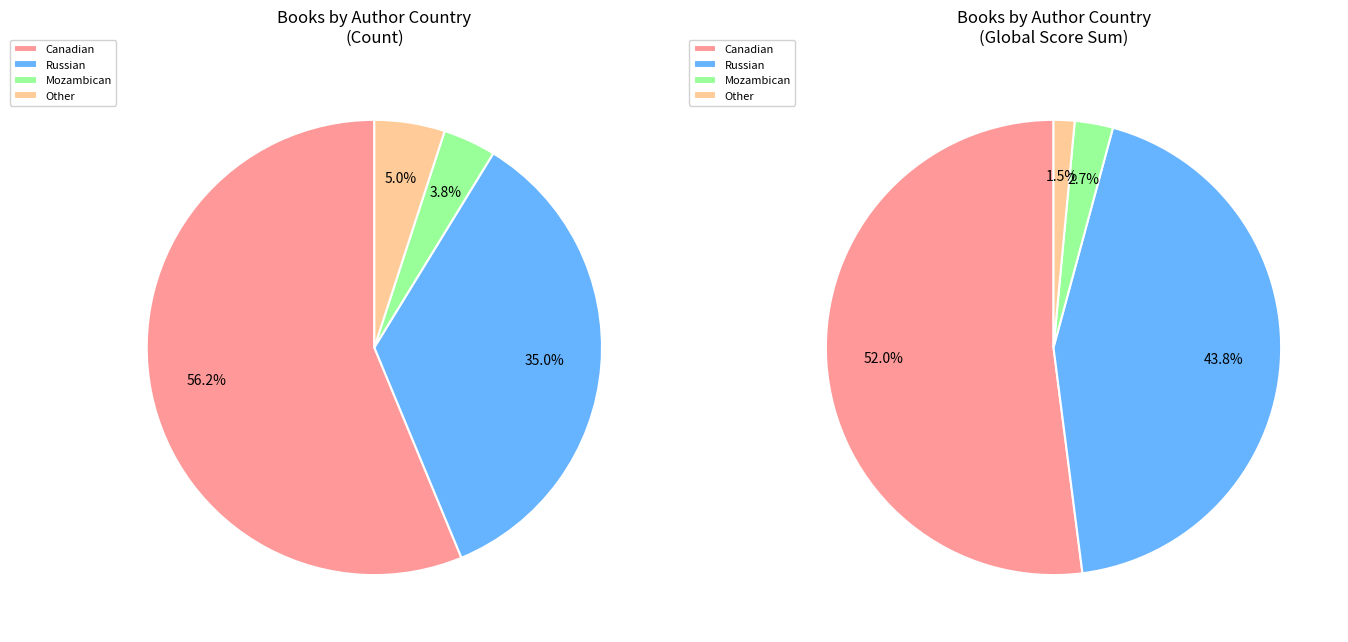

How many segments does this pie chart have?

4